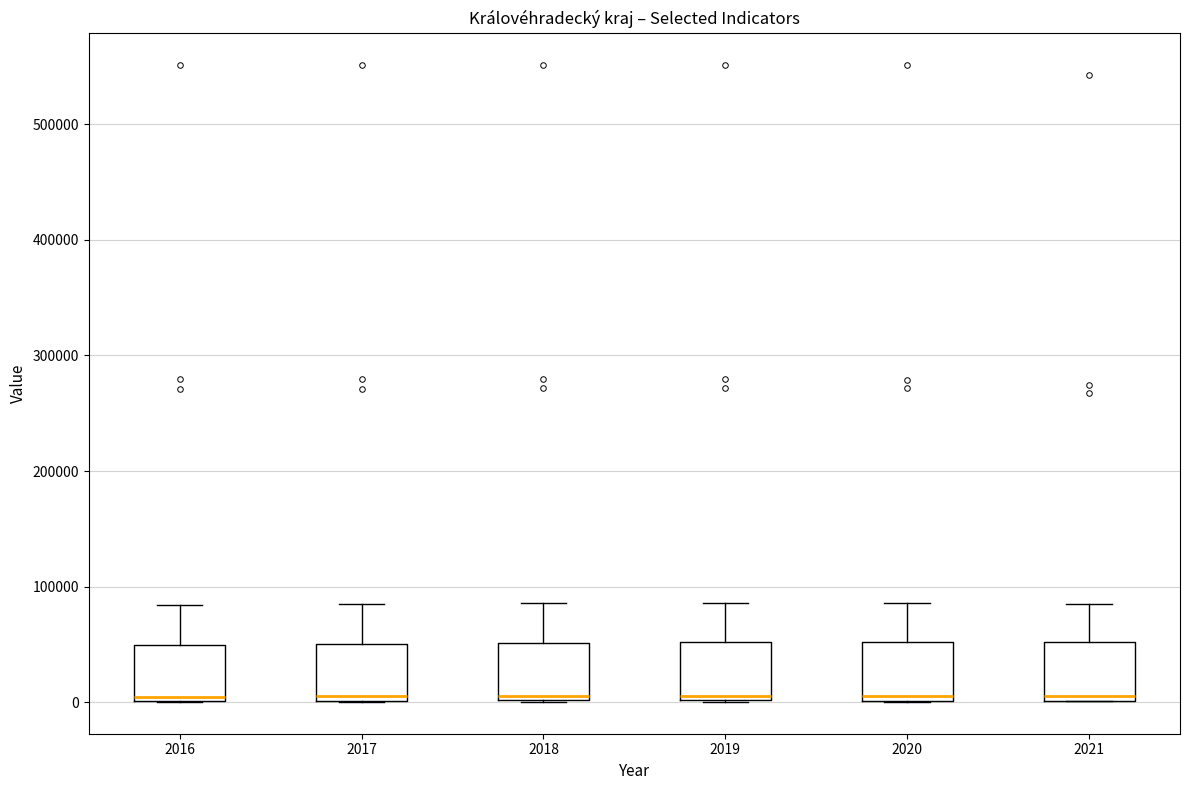

Reading left to right, transcribe this box plot: for each box, give where its median line is, the range the box spans, and where its two whiskers end, as read against the y-axis. The values are not printed on the chart, so give them approximately, as read against the axis.

2016: median 0 (just above the box's lower edge), box 0 to 50000, whiskers 0 to 80000
2017: median 10000, box 0 to 50000, whiskers 0 to 80000
2018: median 10000, box 0 to 50000, whiskers 0 to 90000
2019: median 10000, box 0 to 50000, whiskers 0 to 90000
2020: median 10000, box 0 to 50000, whiskers 0 to 90000
2021: median 10000, box 0 to 50000, whiskers 0 to 90000